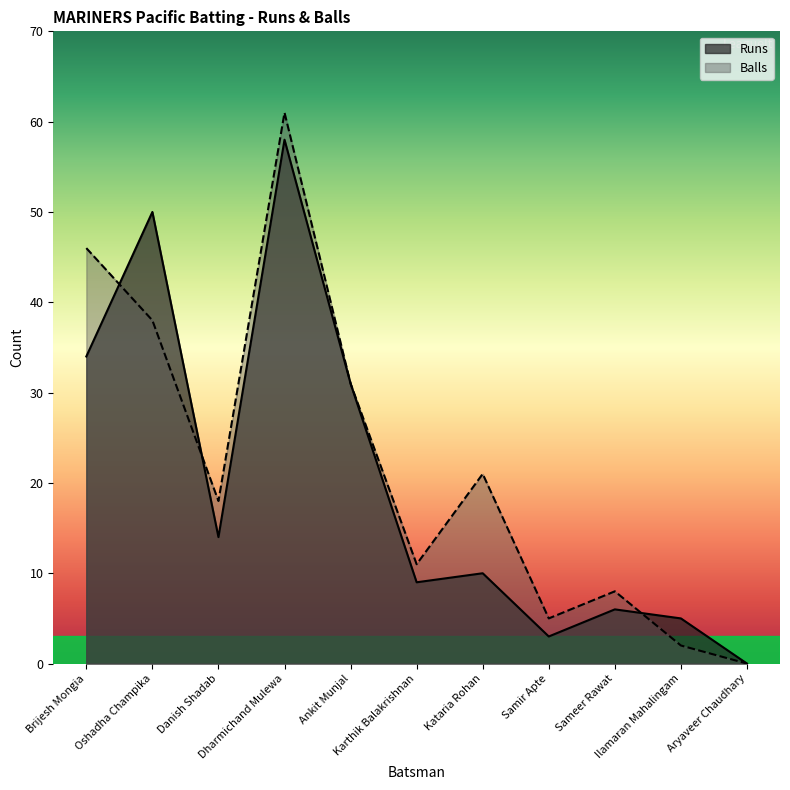

Reading right to left, transcribe all the data shown in this chart.

Runs: 0	5	6	3	10	9	31	58	14	50	34
Balls: 0	2	8	5	21	11	31	61	18	38	46